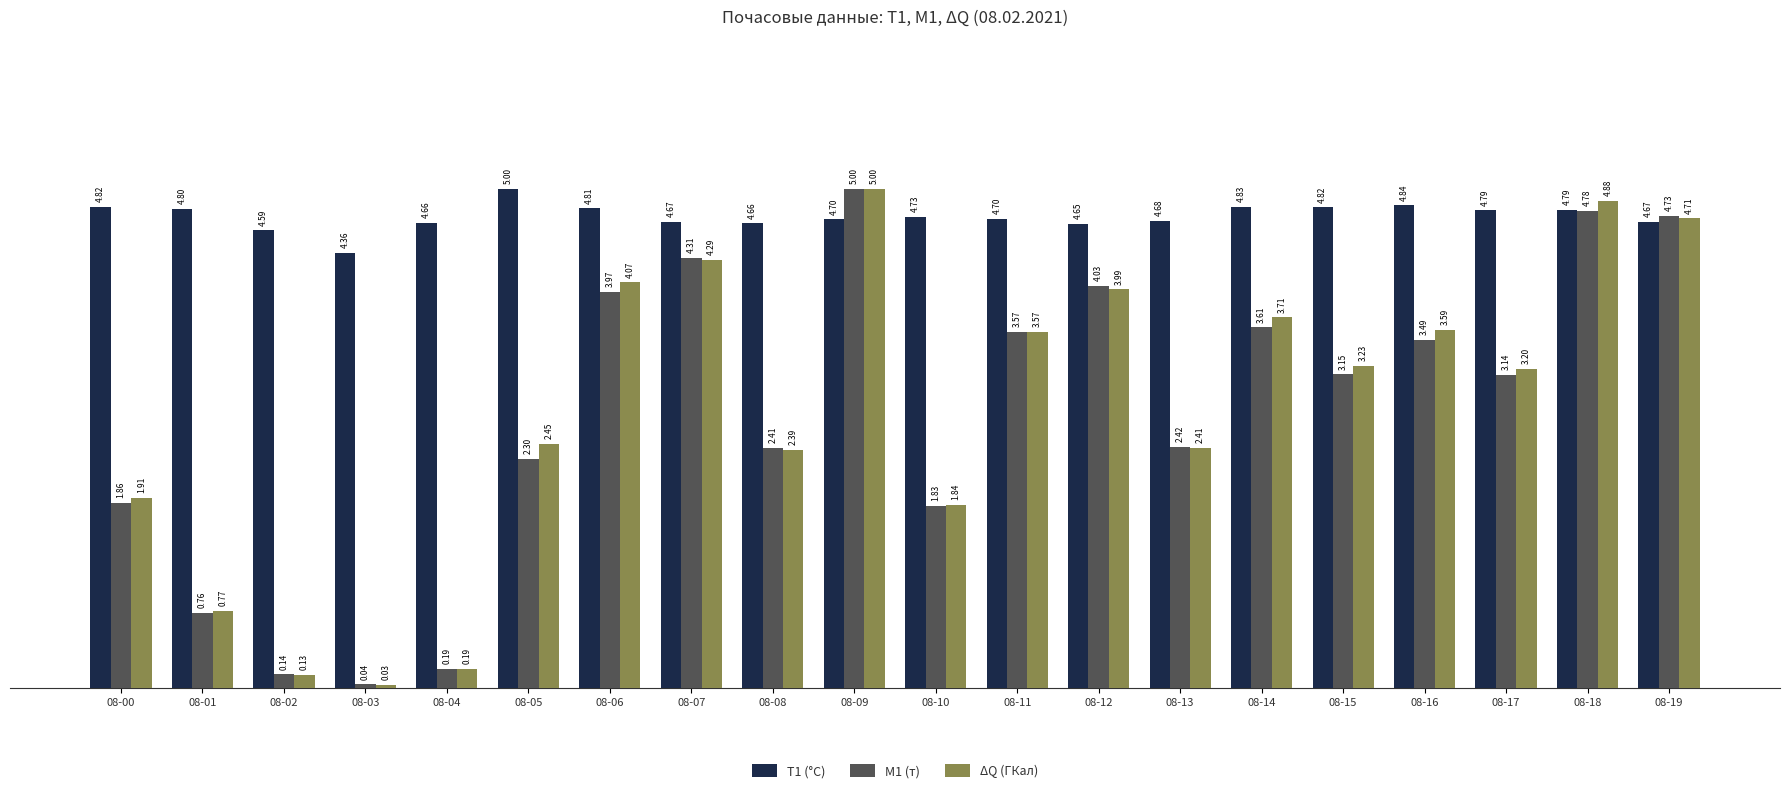

Which series has the widest spread of values?

ΔQ (ГКал)